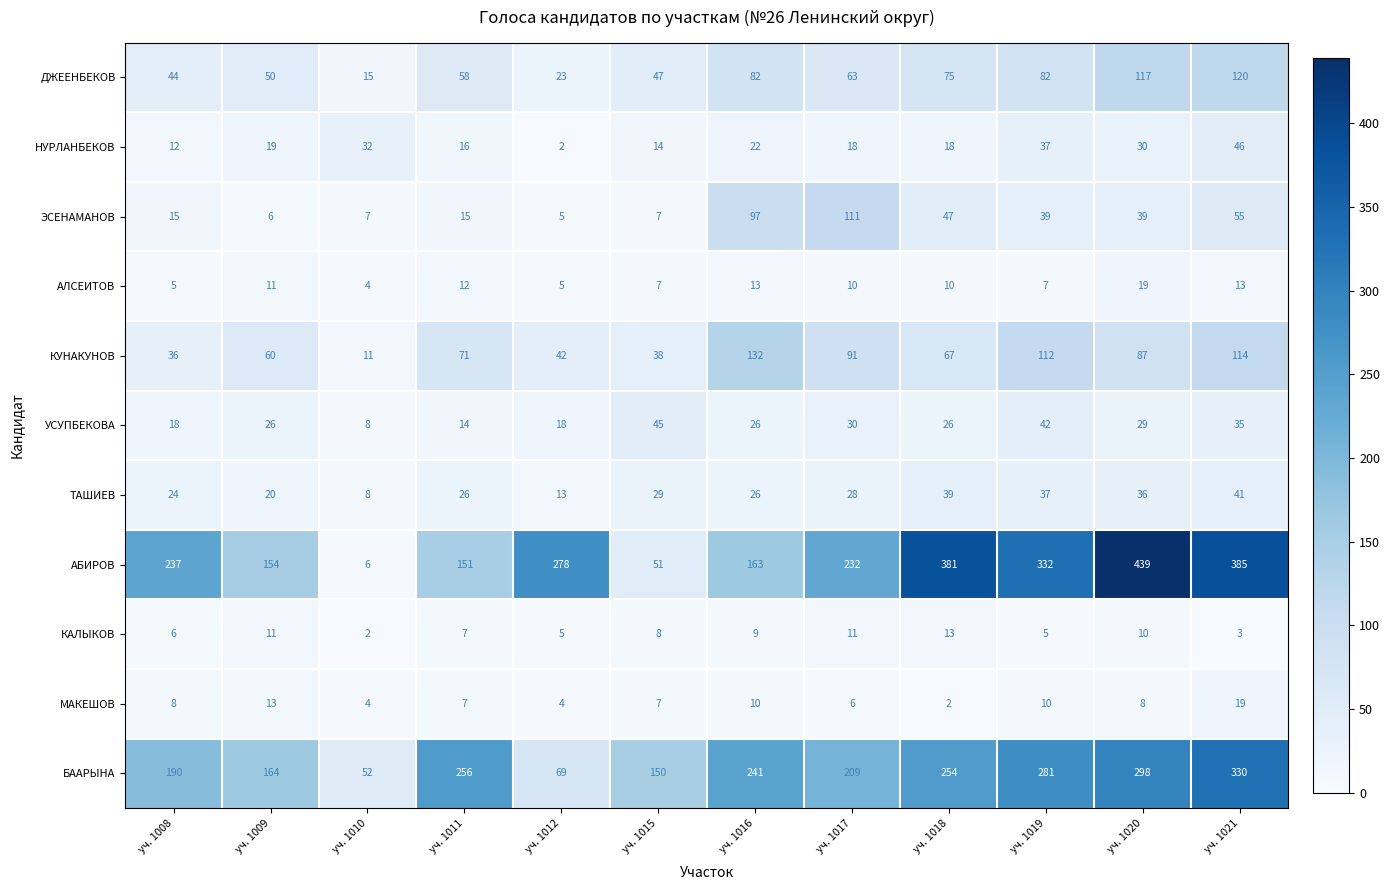

Which series has the largest range (max minus min)?

АБИРОВ